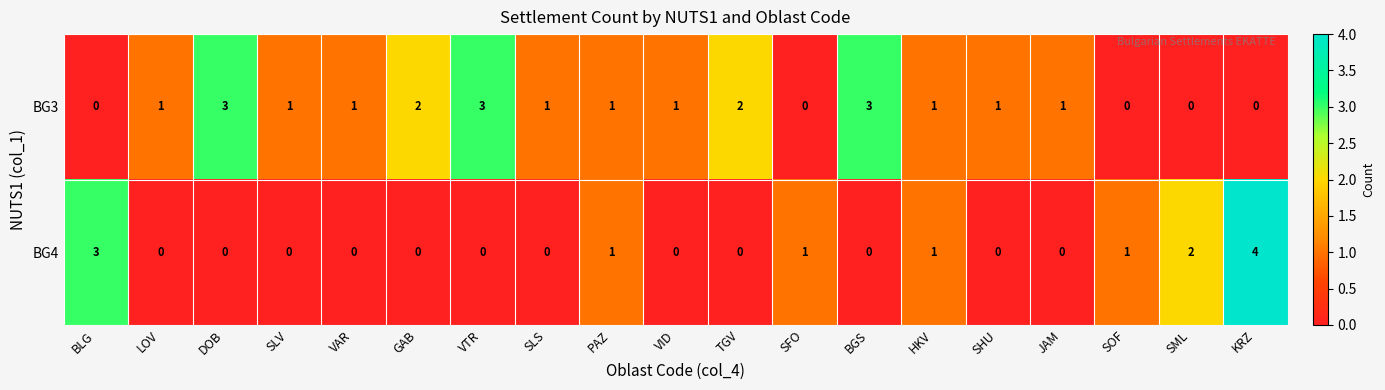

How many categories are shown in the chart?

19